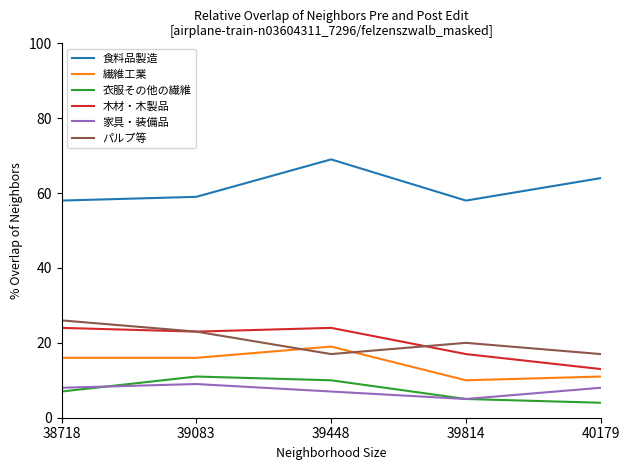

Rank the series by their maximum value, from lowest to highest.

家具・装備品, 衣服その他の繊維, 繊維工業, 木材・木製品, パルプ等, 食料品製造